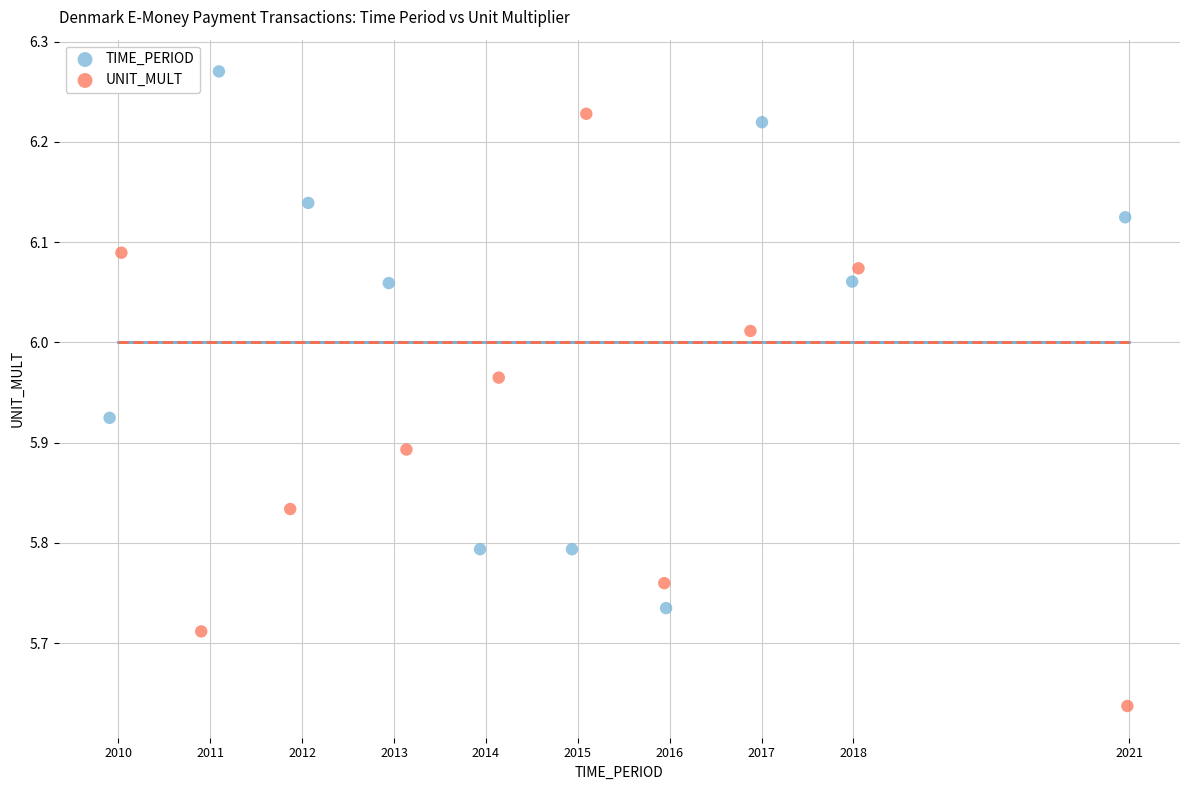

What are all the series names shown in the legend?

TIME_PERIOD, UNIT_MULT